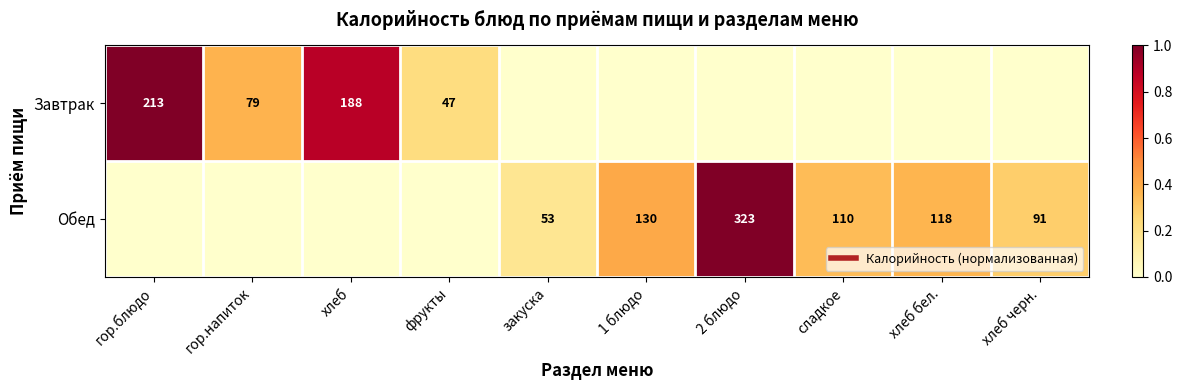

Between 2 блюдо and закуска, which is larger?

2 блюдо